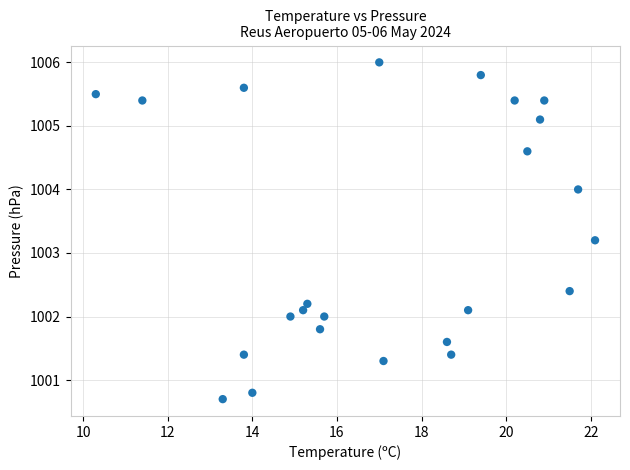

What Y value in the scatter plot is closest to 1003?

1003.2